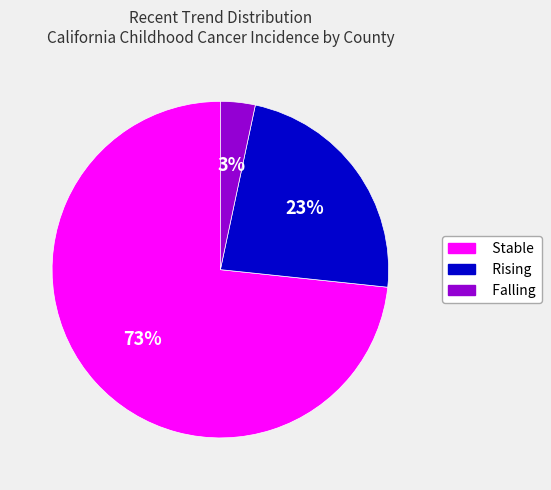

Which category has the smallest portion of the pie?

Falling